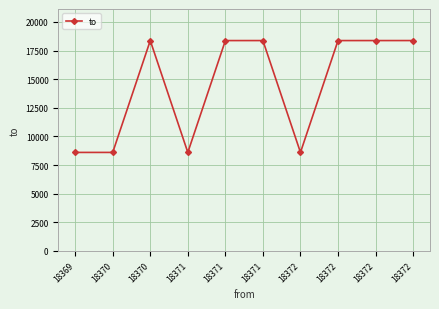

Is this an area chart (filled region under the line)?

No